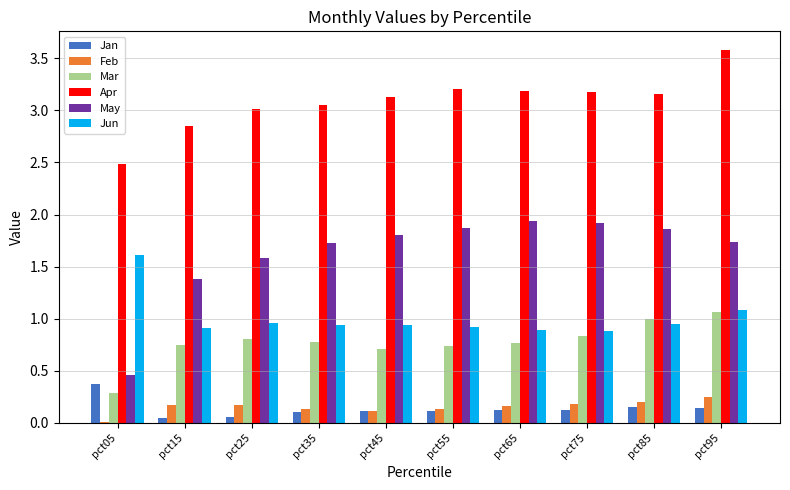

How many groups of bars are there?

10